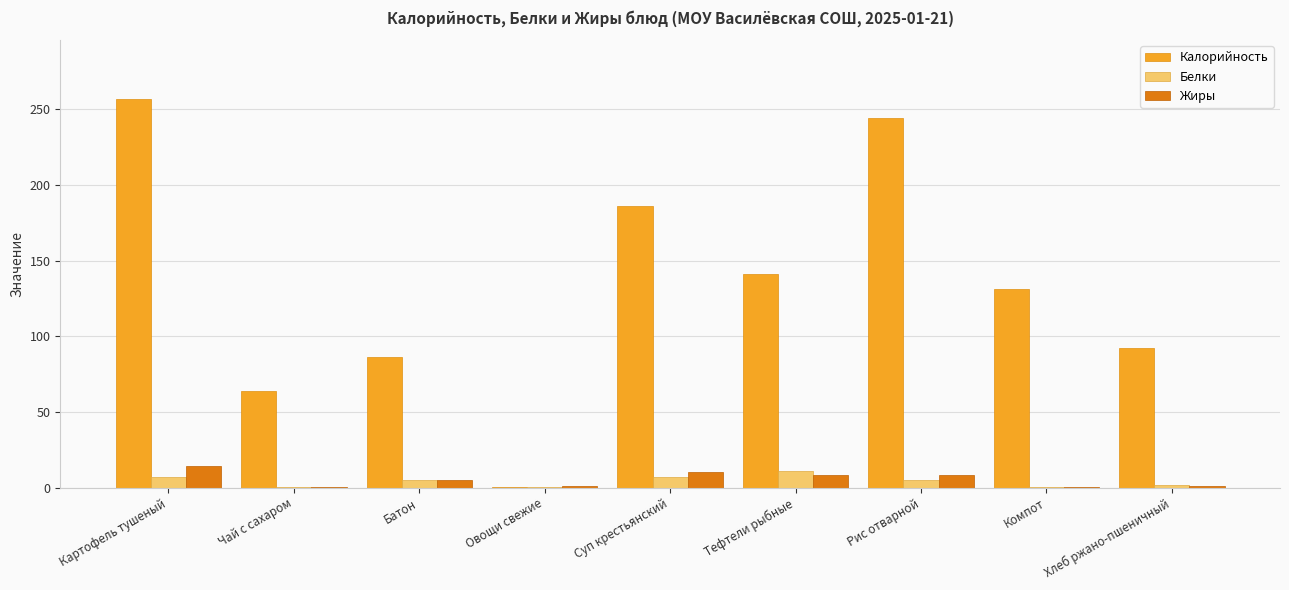

Is it true that Жиры equals 10.0 at Суп крестьянский?

True